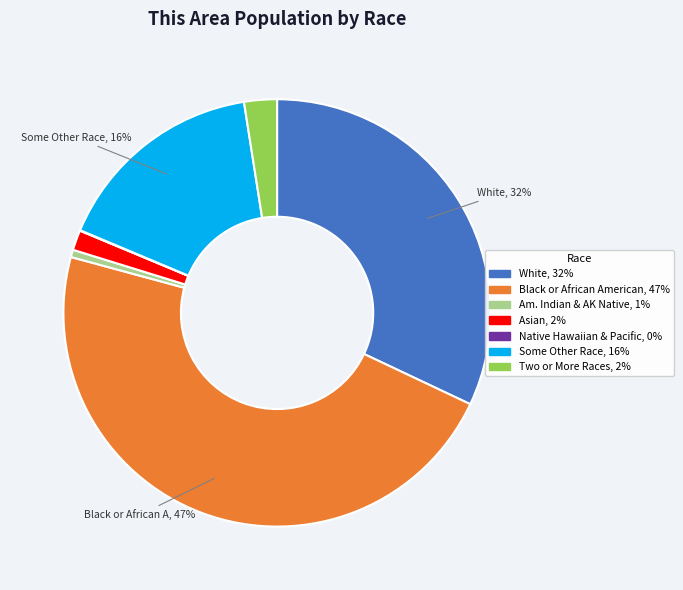

Is there any slice that represents more than half of the pie?

No